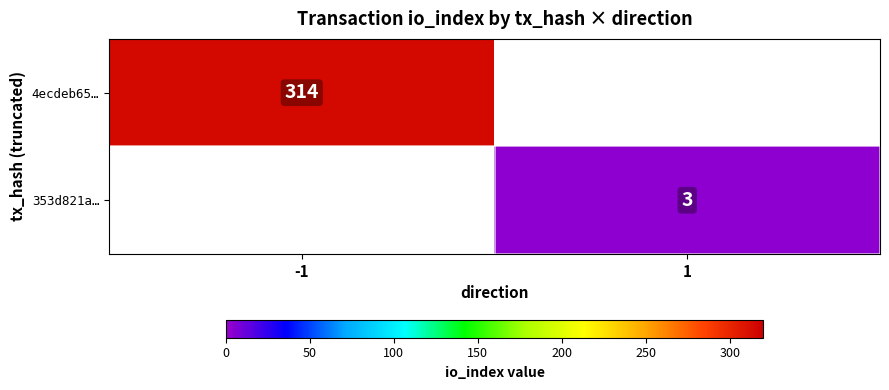

Is it true that 353d821a… equals 4 at 1?

False